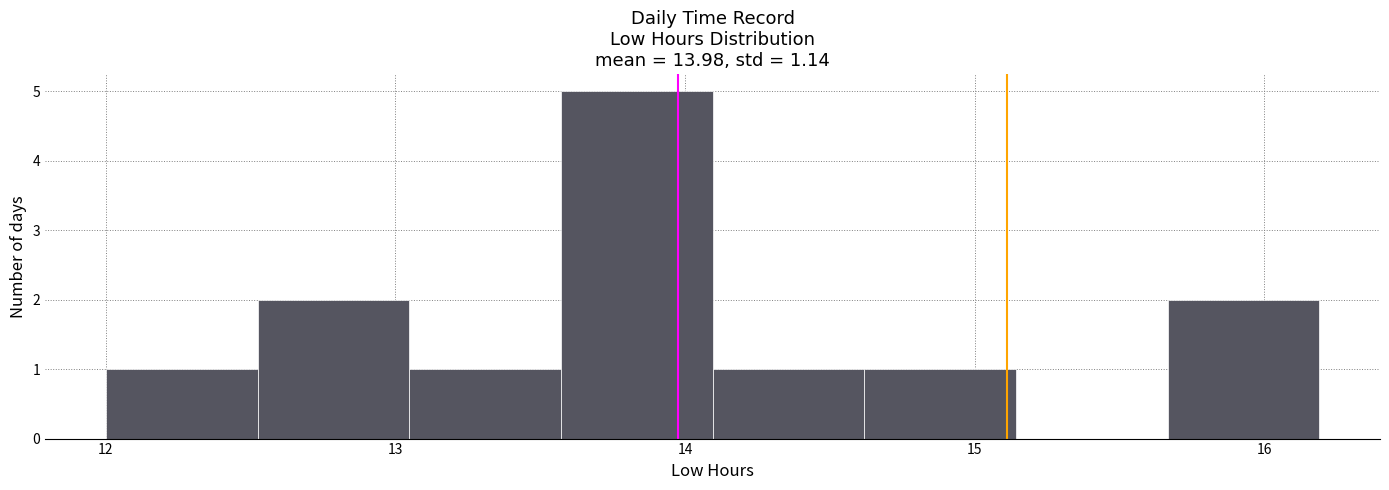

What is the height of the bar covering 13.6 to 14.1 on the x-axis? Neither the bar edges nor the heights are printed on the chart, so give them approximately, as read against the axes.

5